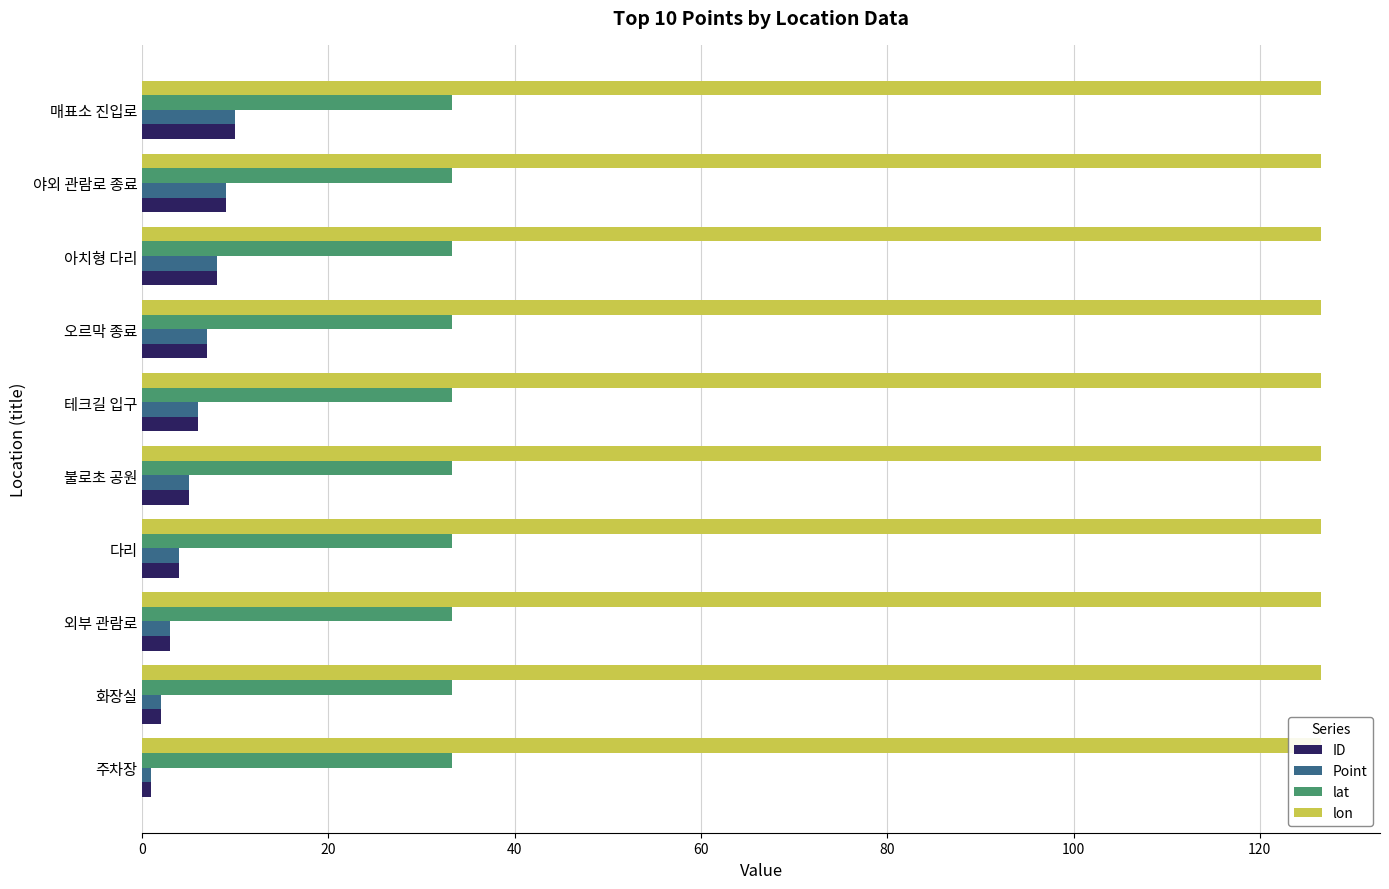

What value does the lat series have at 다리?

33.2